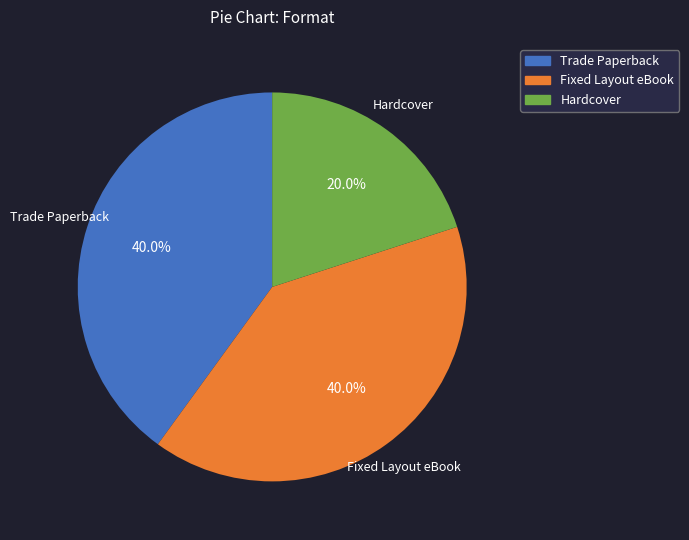

Approximately how many times larger is the value at Hardcover compared to Fixed Layout eBook?

0.5